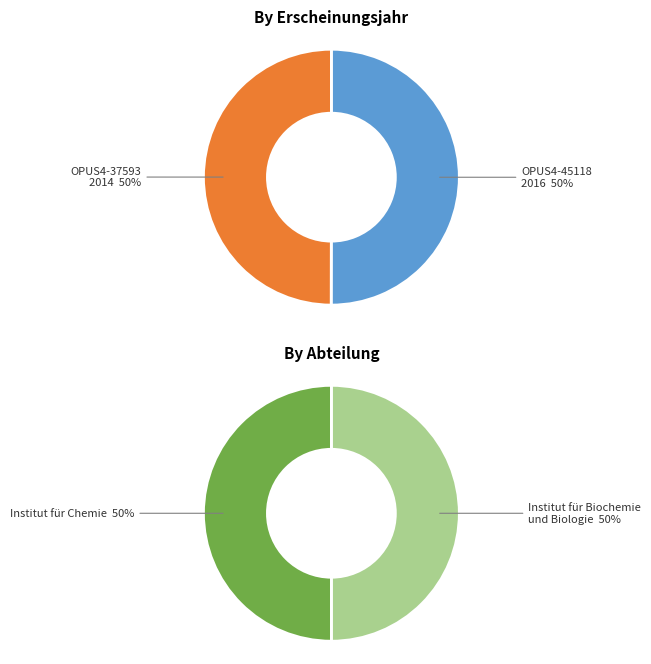

Which slice is the smallest?

OPUS4-37593 (2014)